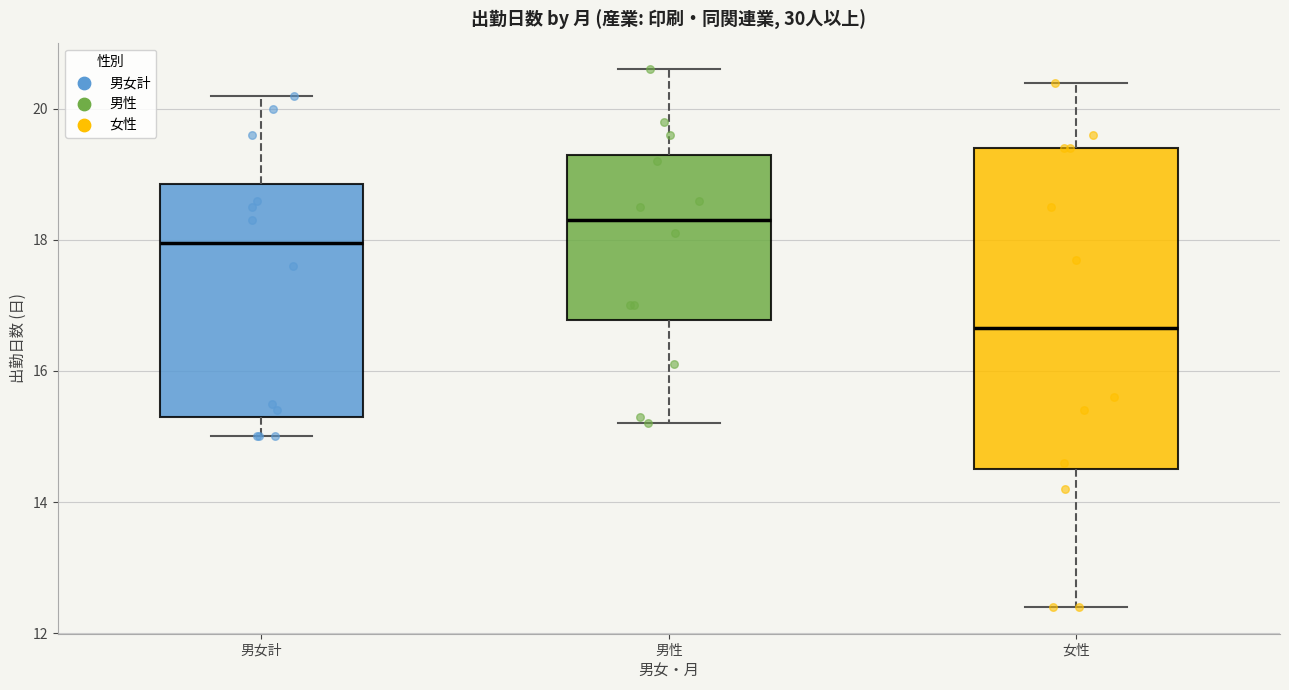

Comparing the boxes themselves (not the whiskers), which one is the tallest?

女性